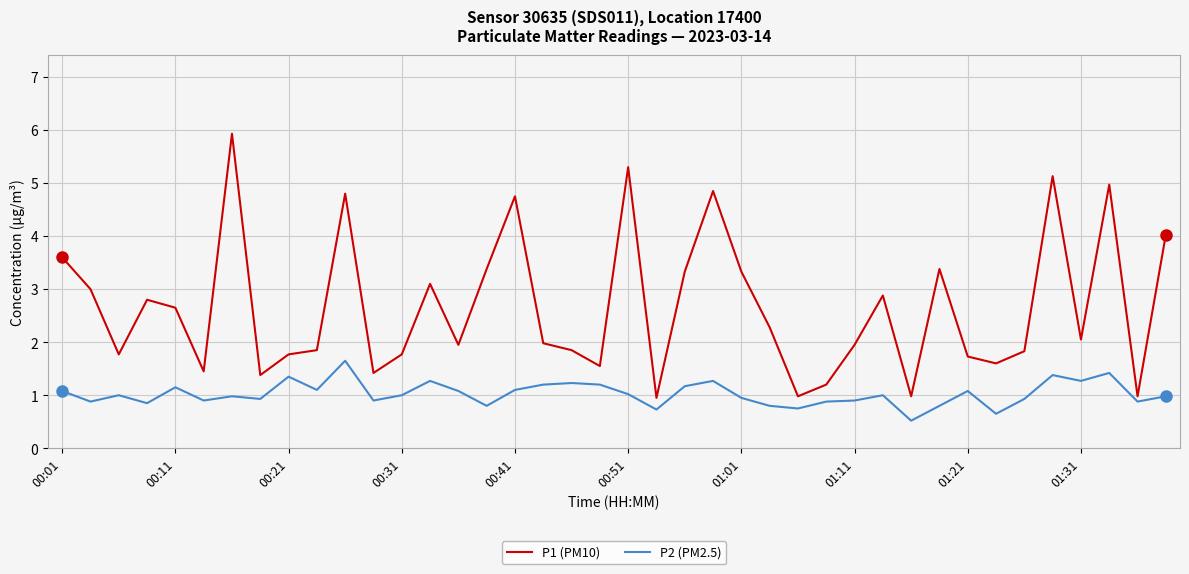

List the series in order of their overall mean, lowest first.

P2 (PM2.5), P1 (PM10)